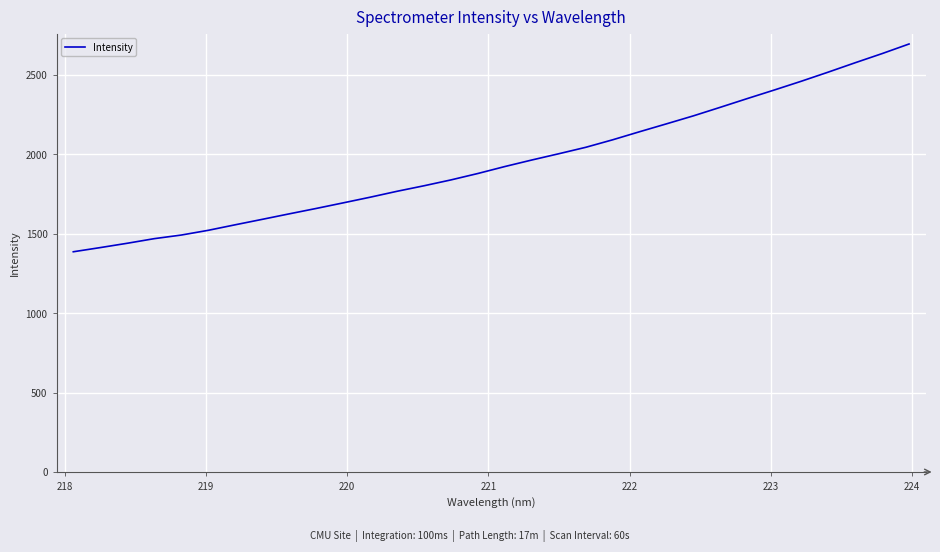

What is the difference between the maximum and minimum values?

1306.9